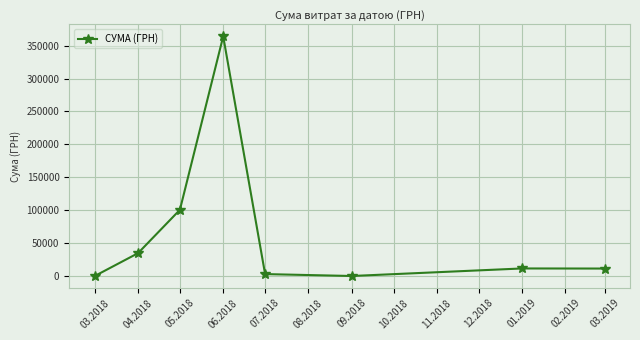

What position from the left is 04.2018?

2